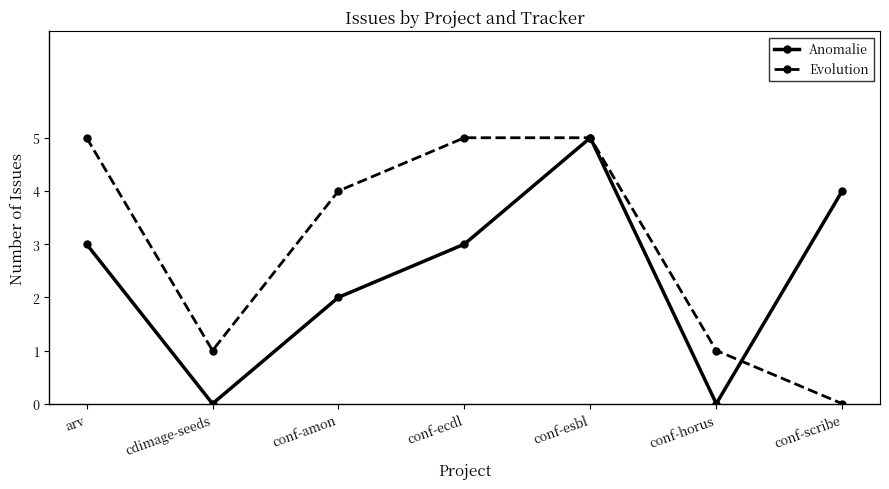

What is the difference between the highest and lowest values at conf-horus?

1